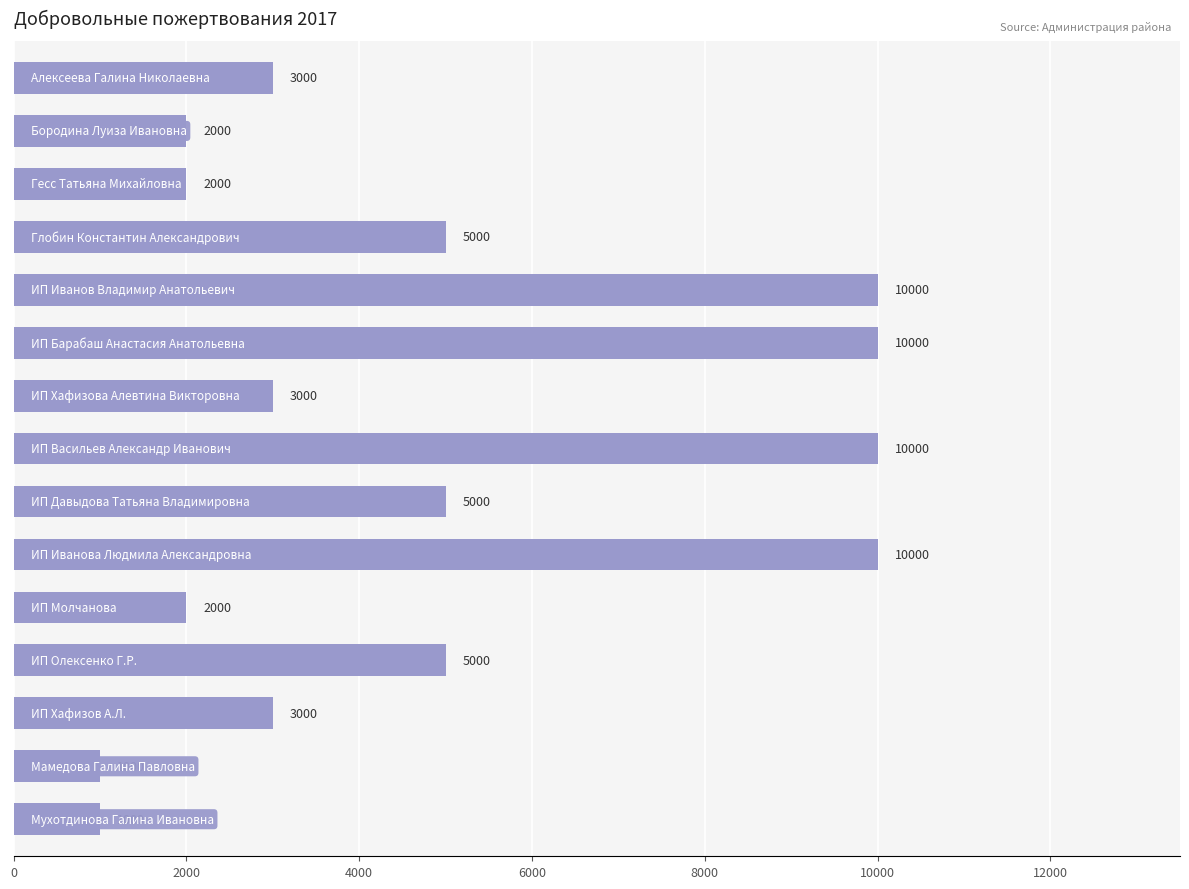

Count the values in the range 2000 to 10000.

13